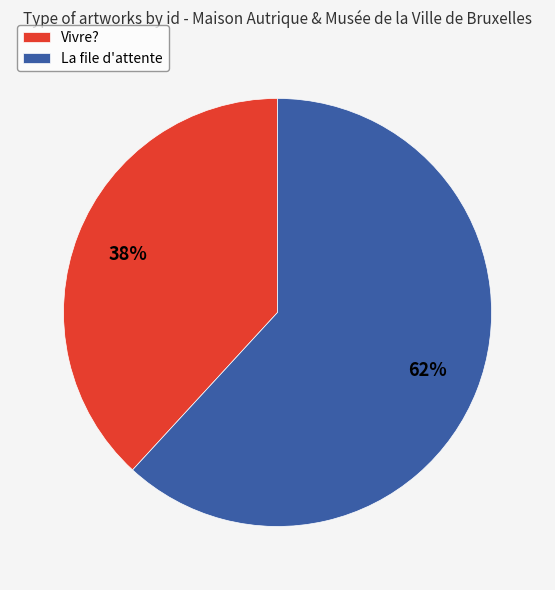

Do Vivre? and La file d'attente together represent more than half of the pie?

Yes